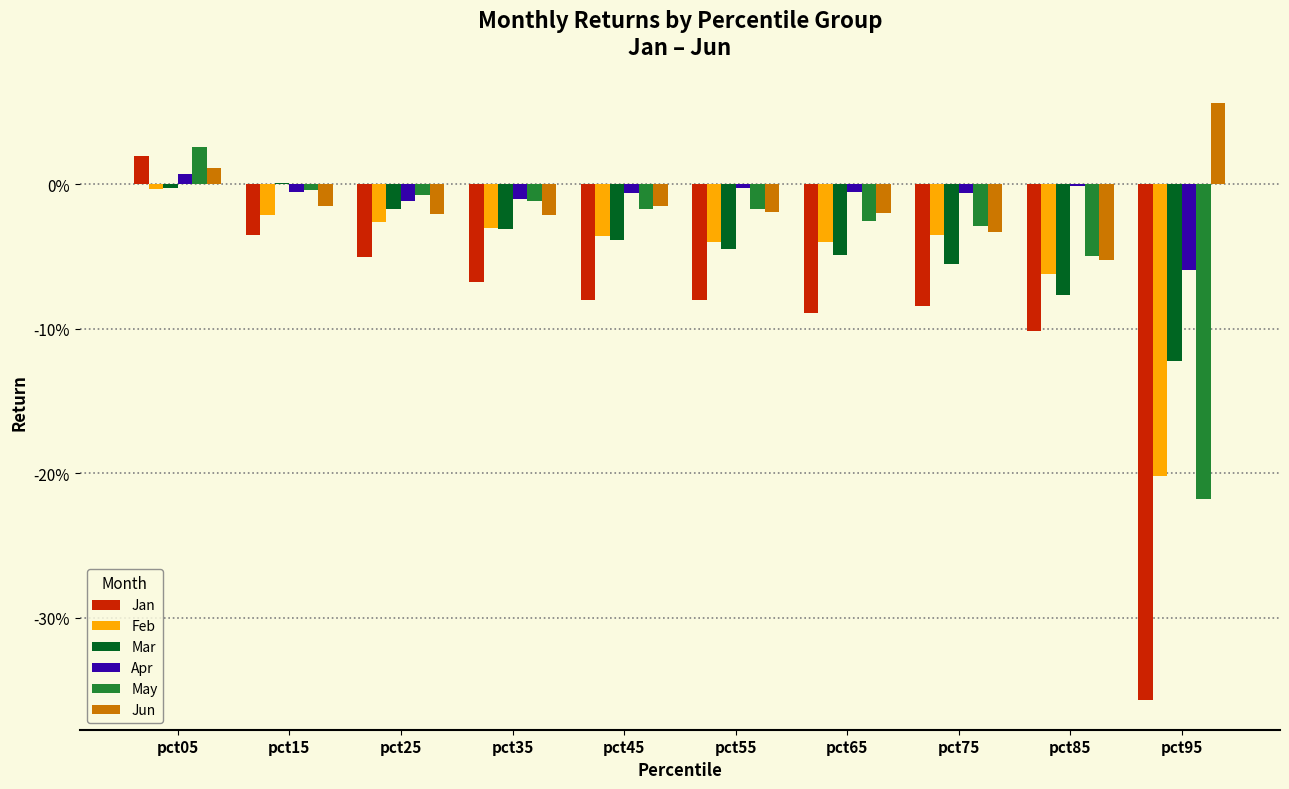

What are all the series names shown in the legend?

Jan, Feb, Mar, Apr, May, Jun